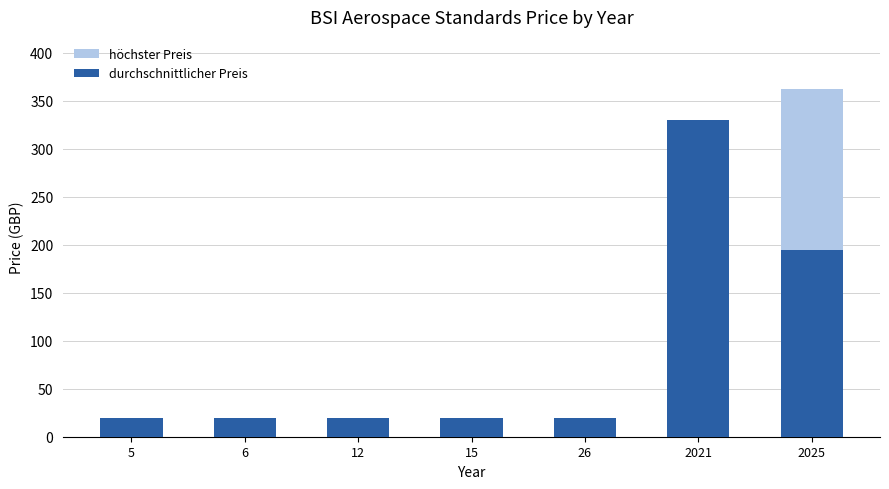

How many data points does each series have?

7